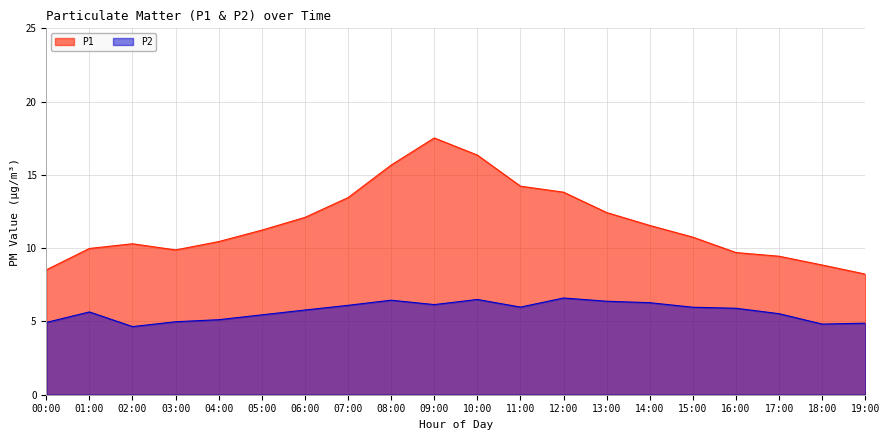

Which label corresponds to the largest value in the chart?

09:00